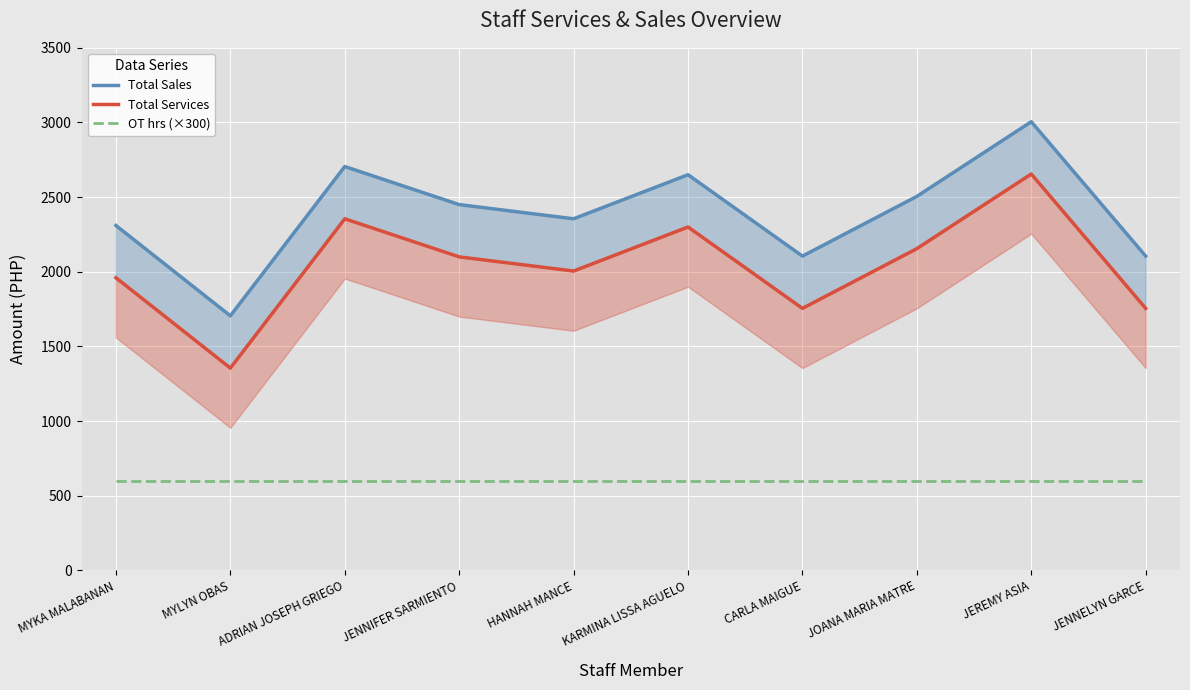

At which category is the sum across all series the highest?

JEREMY ASIA